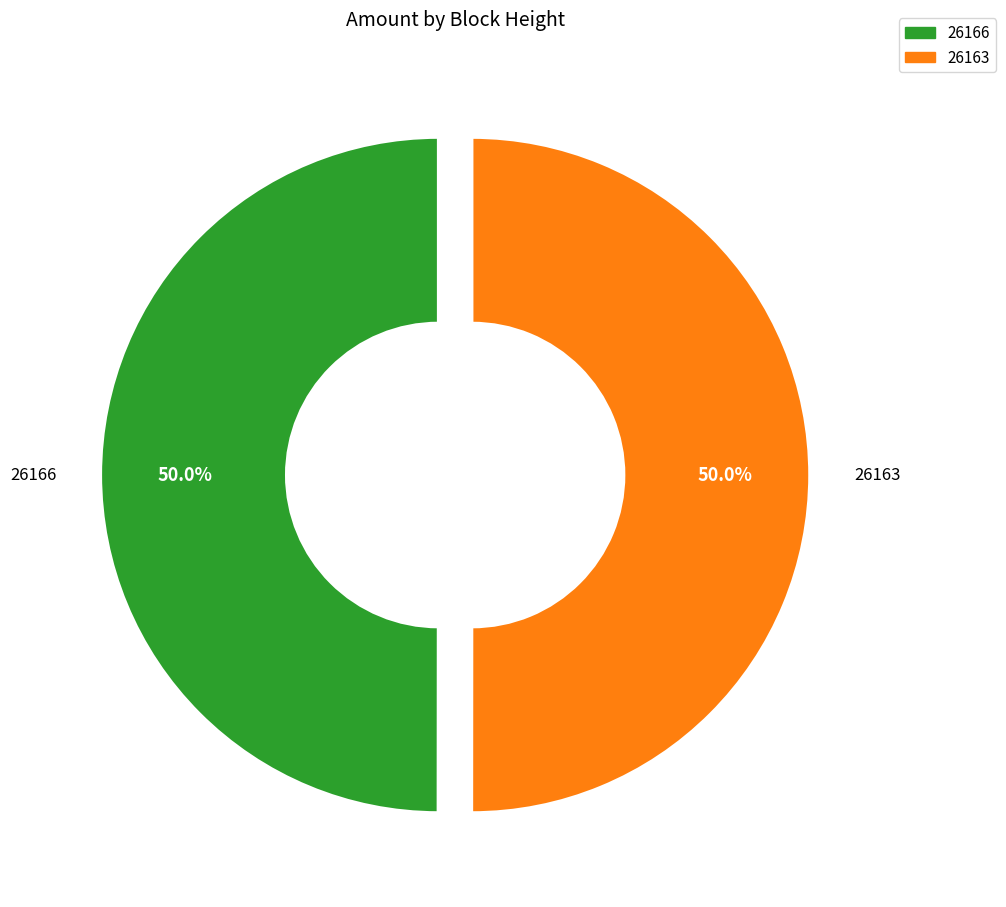

How much of the chart is everything except 26166?

50.0%